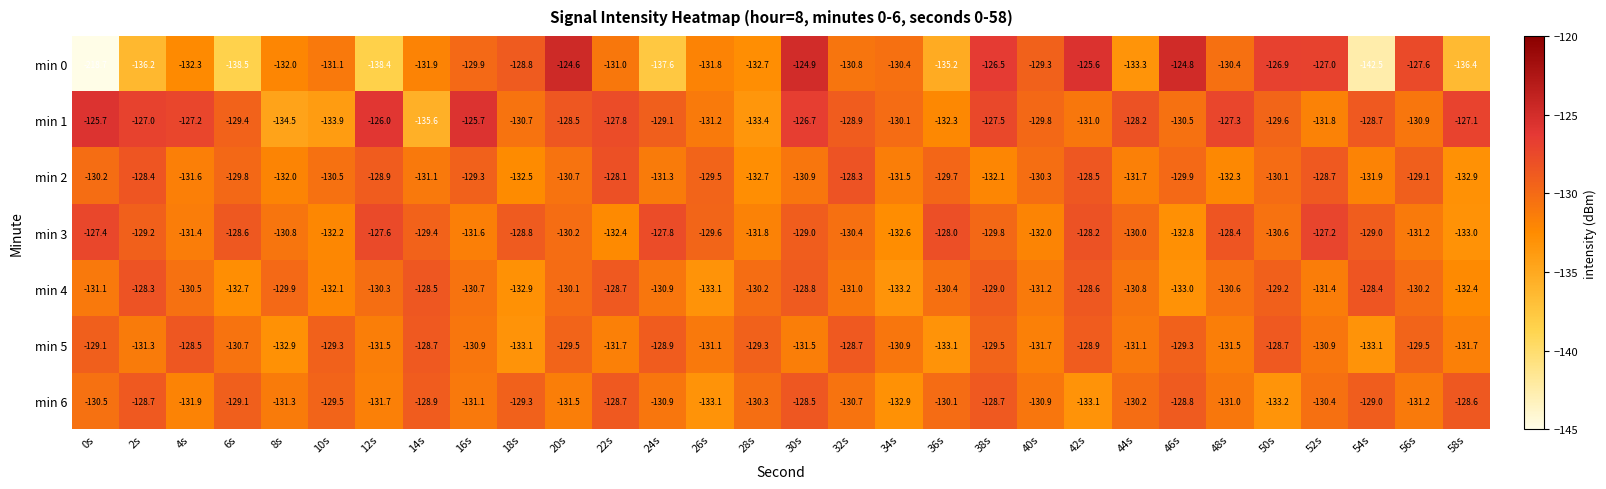

Which series has the largest total across all categories?

min 1